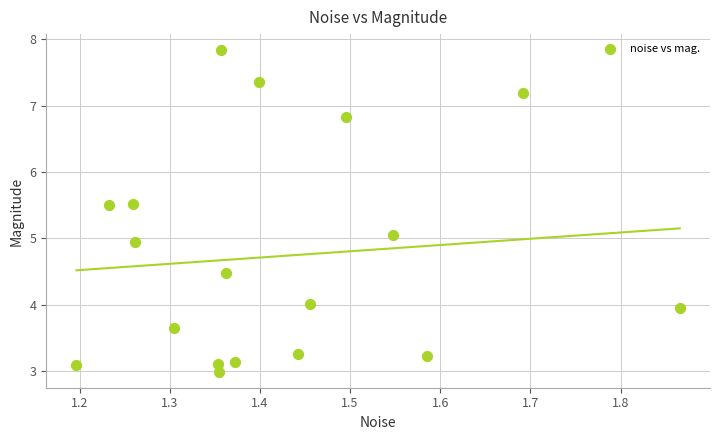

What is the range of X values (max minus min)?

0.7